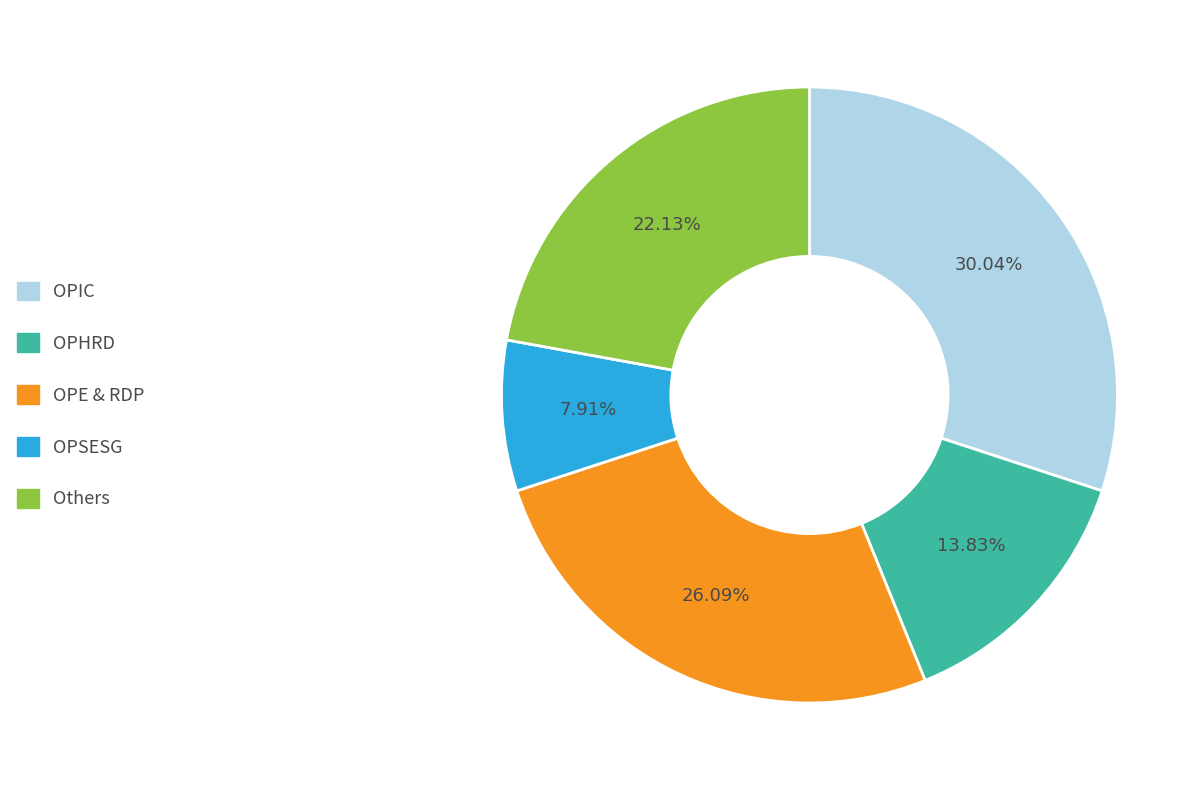

Is OPE & RDP the majority of the pie?

No